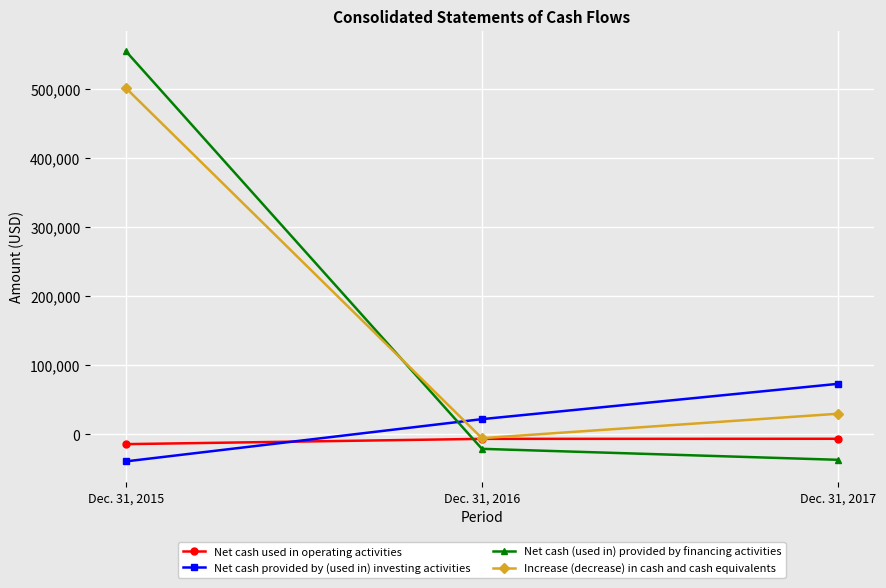

List the labels in order of Net cash provided by (used in) investing activities value, largest first.

Dec. 31, 2017, Dec. 31, 2016, Dec. 31, 2015